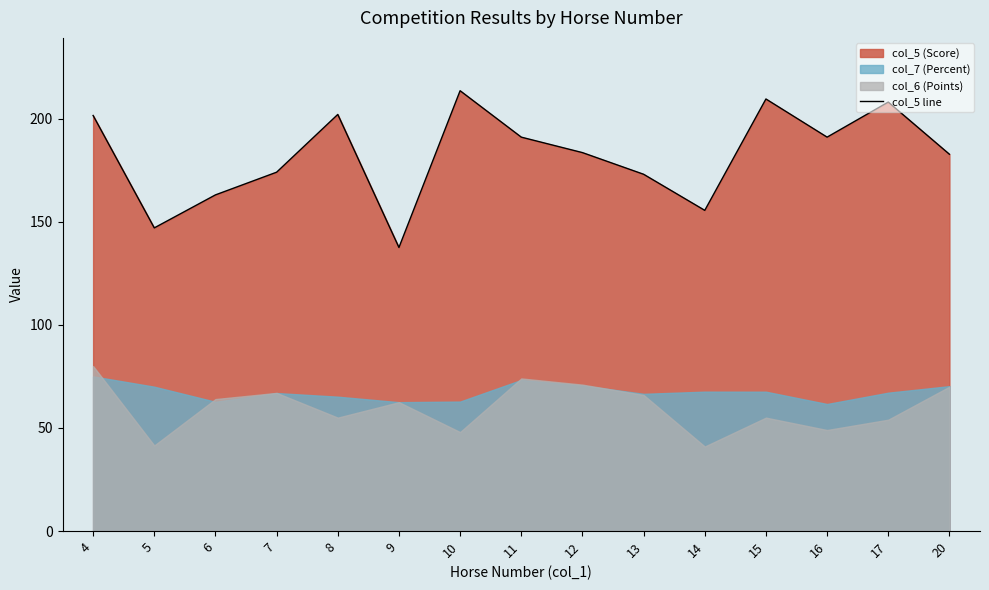

What is the value of the 7th point from the left?

213.5